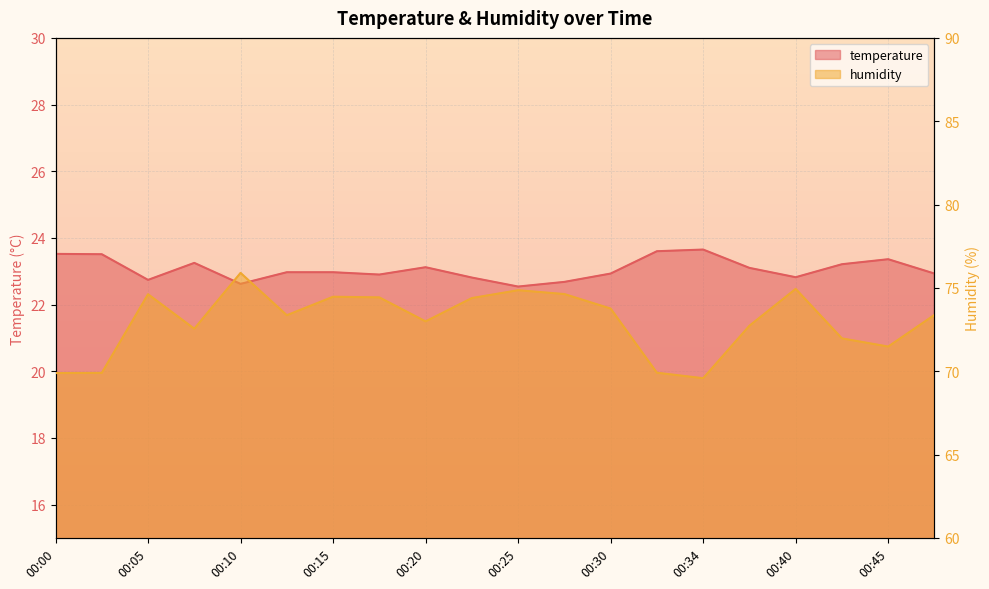

At which category is the sum across all series the highest?

00:10